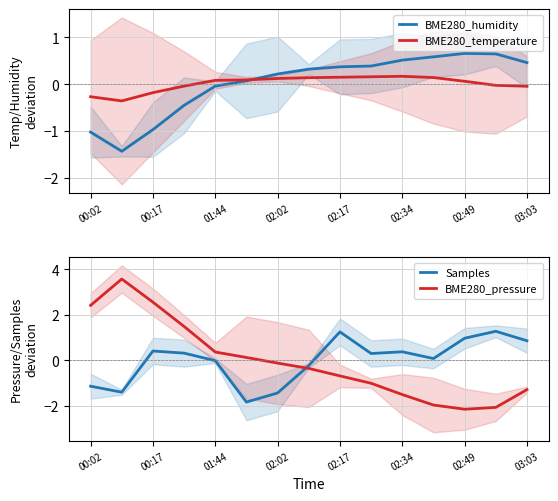

Reading left to right, what are all the values shown in this chart?

BME280_humidity: -1.0	-1.4	-1.0	-0.5	-0.0	0.1	0.2	0.3	0.4	0.4	0.5	0.6	0.7	0.6	0.5
BME280_temperature: -0.3	-0.4	-0.2	-0.0	0.1	0.1	0.1	0.1	0.1	0.2	0.2	0.1	0.1	-0.0	-0.0
Samples: -1.1	-1.4	0.4	0.3	-0.0	-1.8	-1.4	-0.2	1.2	0.3	0.4	0.1	1.0	1.3	0.9
BME280_pressure: 2.4	3.6	2.6	1.5	0.4	0.1	-0.1	-0.4	-0.7	-1.0	-1.5	-2.0	-2.2	-2.1	-1.3